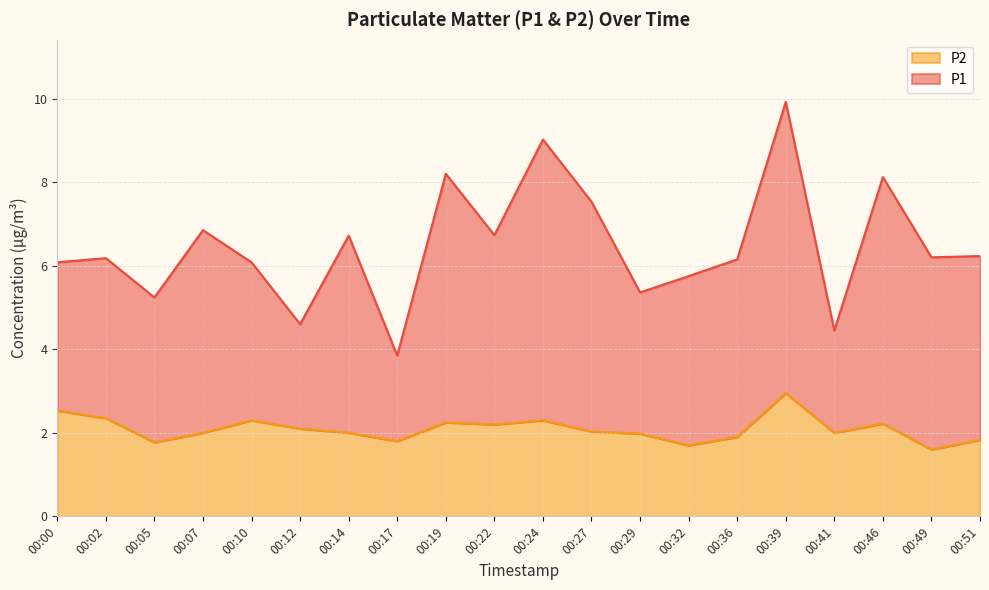

At which category does the chart reach its peak across all series?

00:39